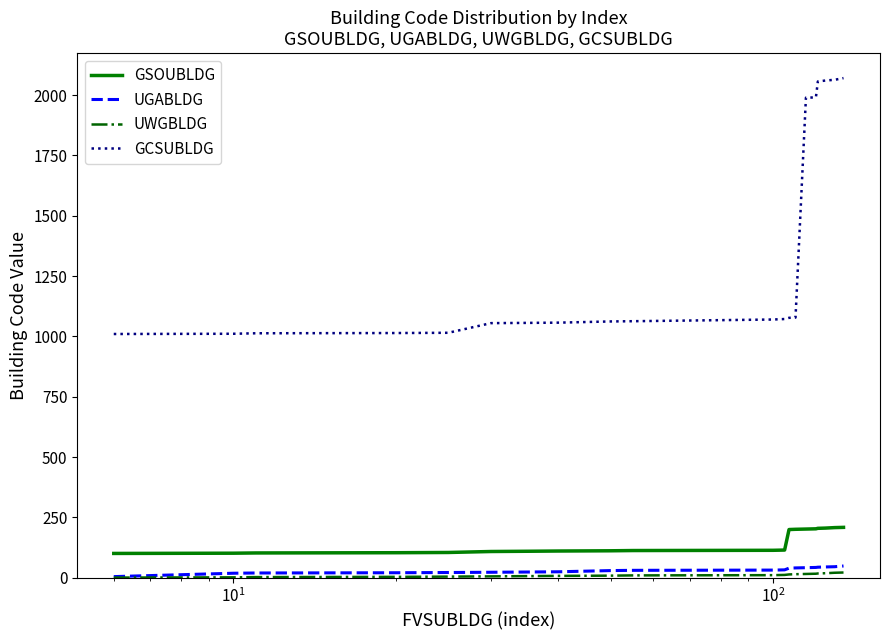

True or false: GSOUBLDG and GCSUBLDG cross at least once.

False